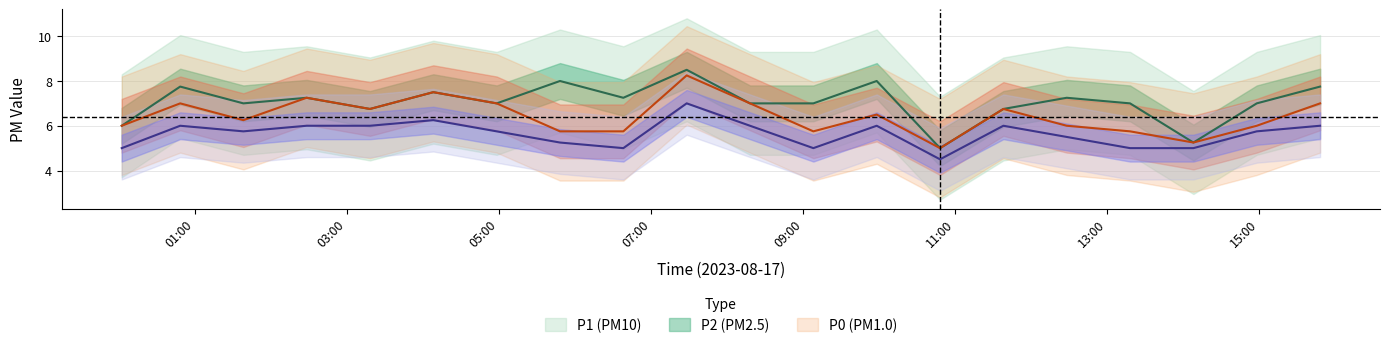

Count the number of data series in this chart.

3